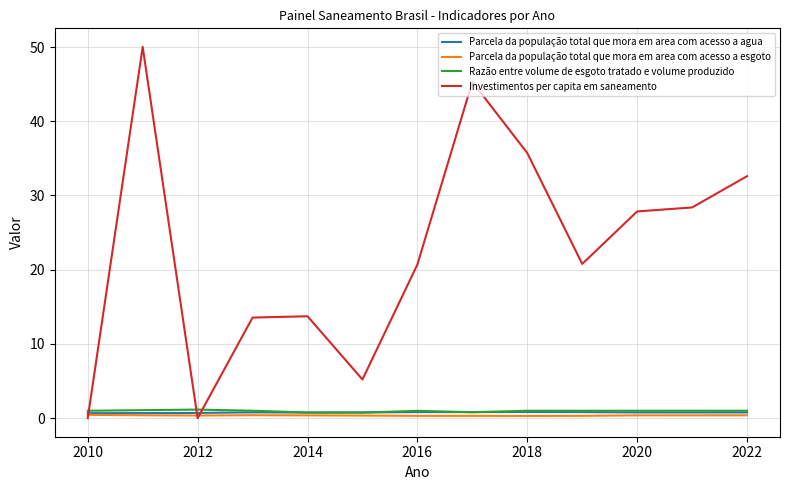

True or false: Razão entre volume de esgoto tratado e volume produzido and Investimentos per capita em saneamento cross at least once.

True